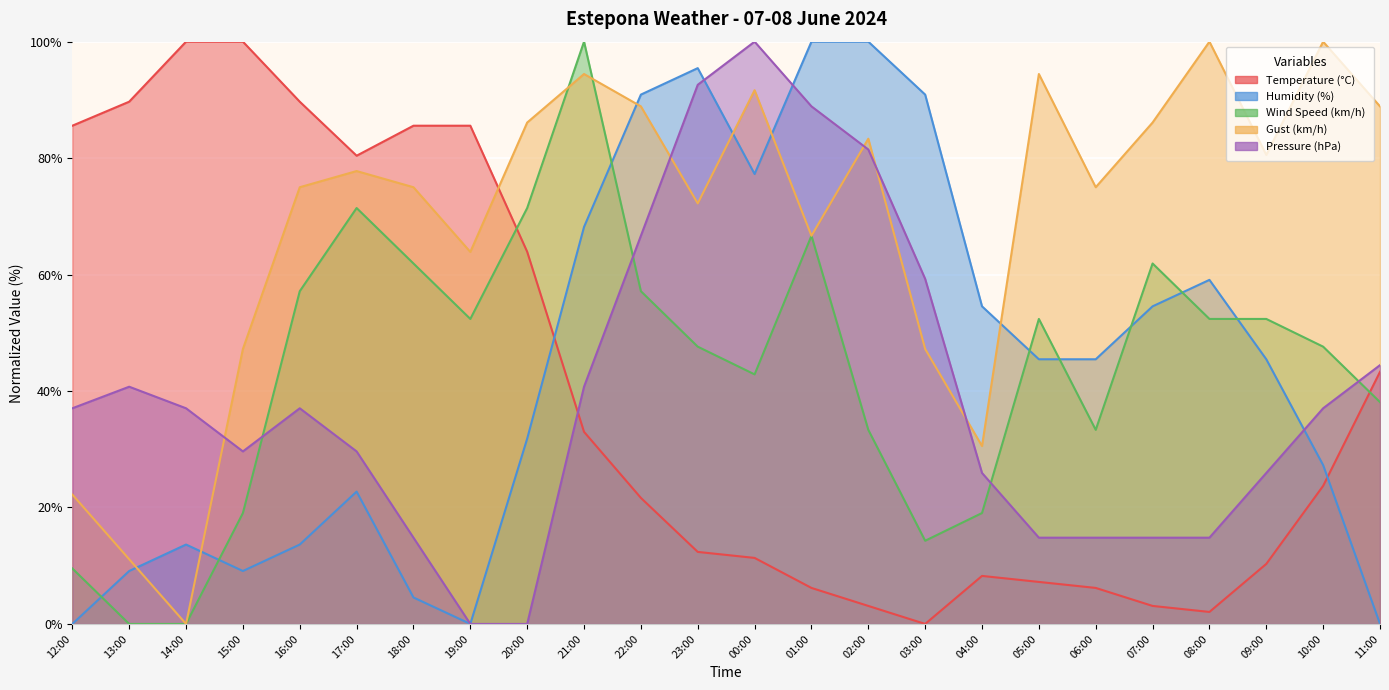

Is it true that Humidity (%) equals 0.0 at 12:00?

True